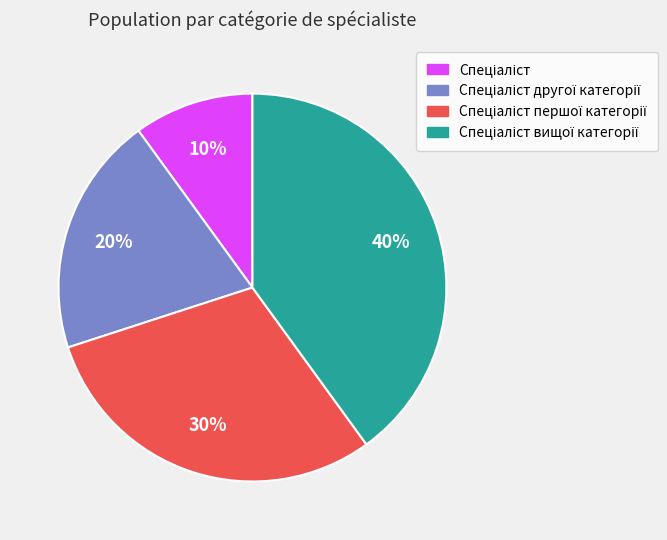

Is there a majority slice in this chart?

No